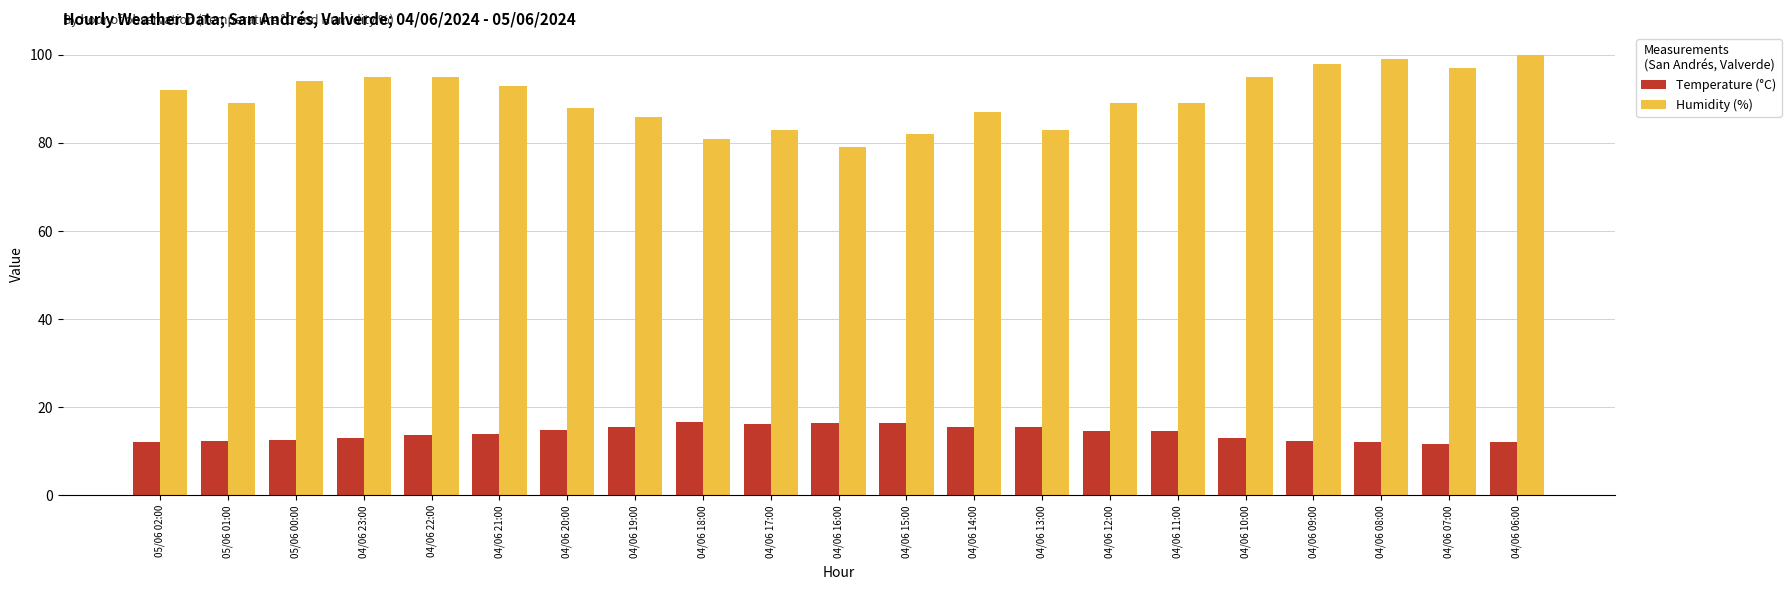

What position from the left is 05/06 02:00?

1